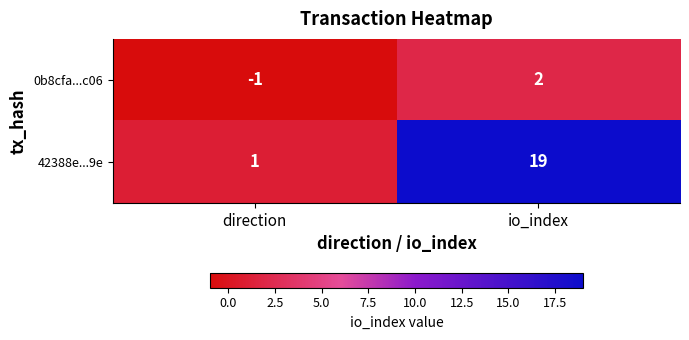

What is the difference between the 42388e...9e values at io_index and direction?

18